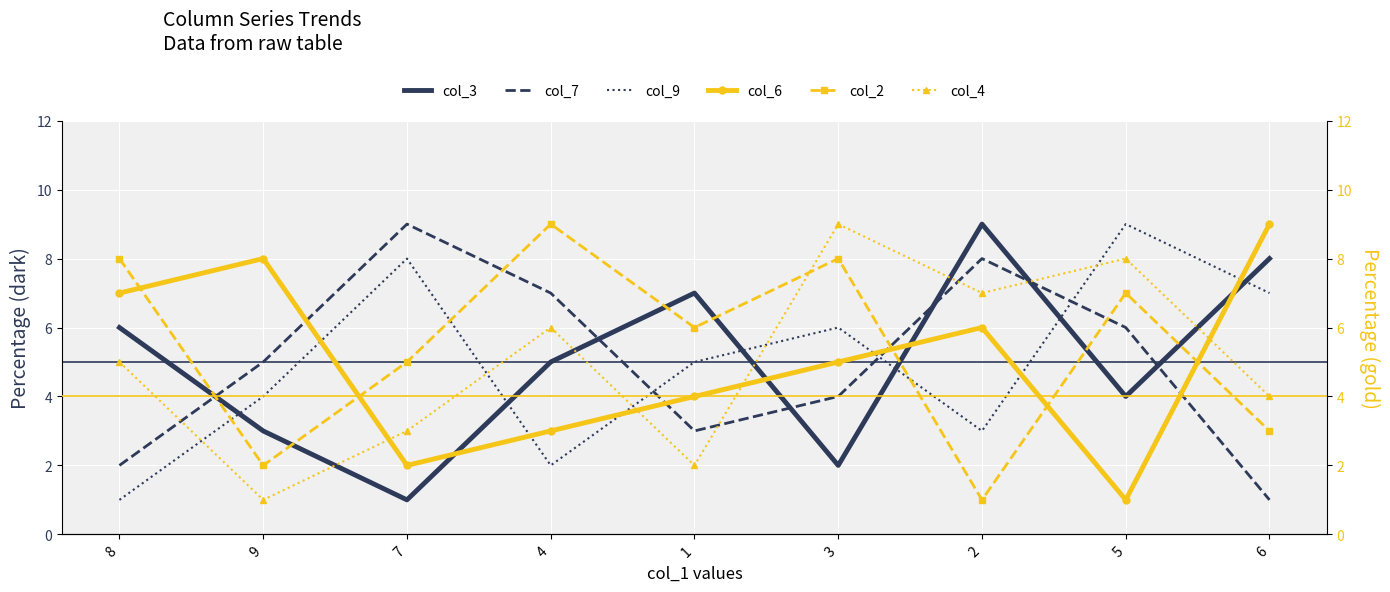

True or false: col_7 and col_9 intersect in this chart.

True